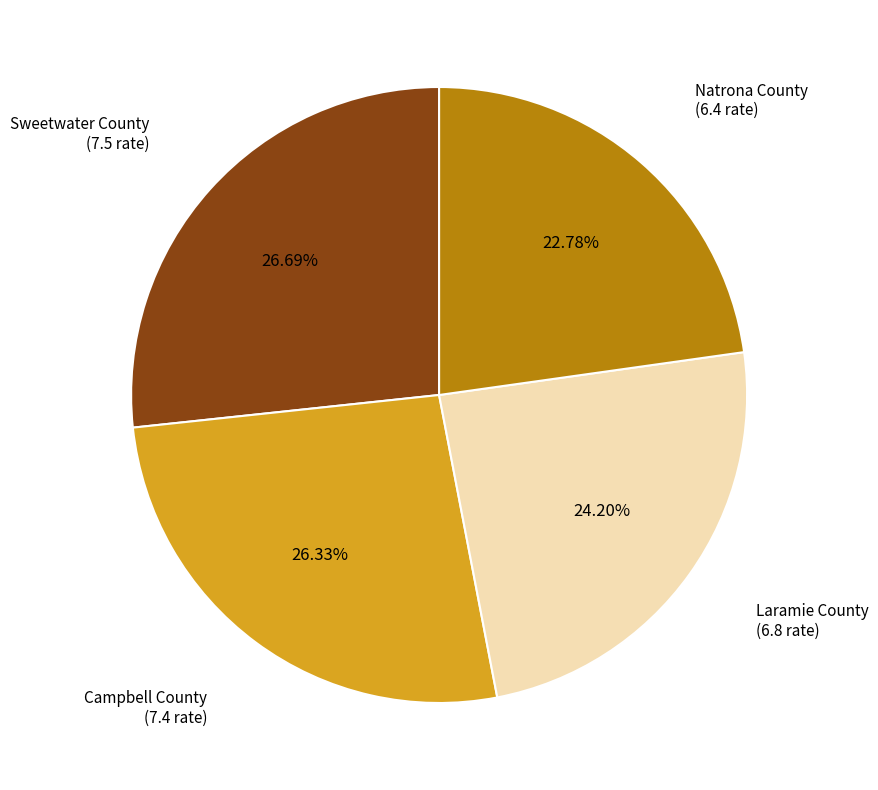

Is there a majority slice in this chart?

No